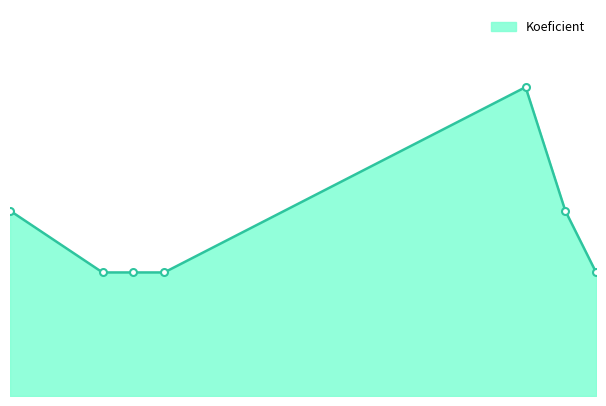

Does the chart have visible grid lines?

No